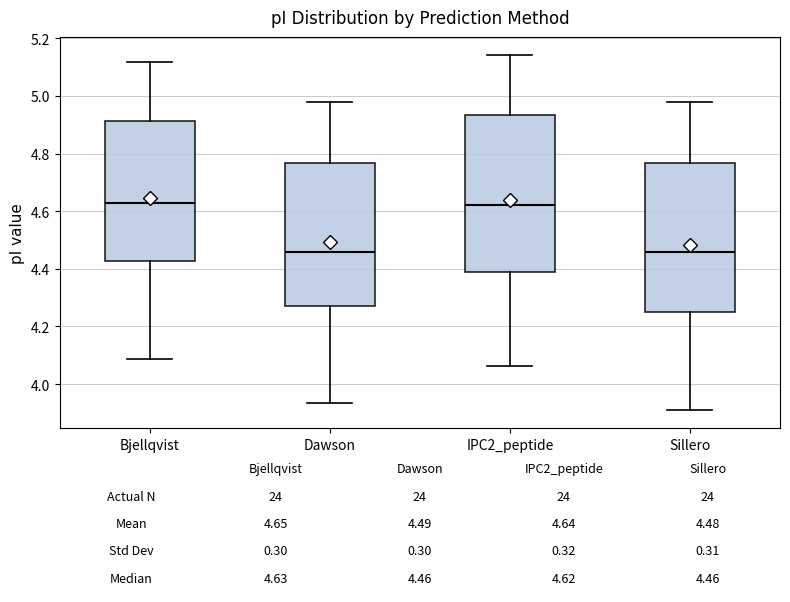

Which box is the tallest, from its lower edge to its upper edge?

IPC2_peptide